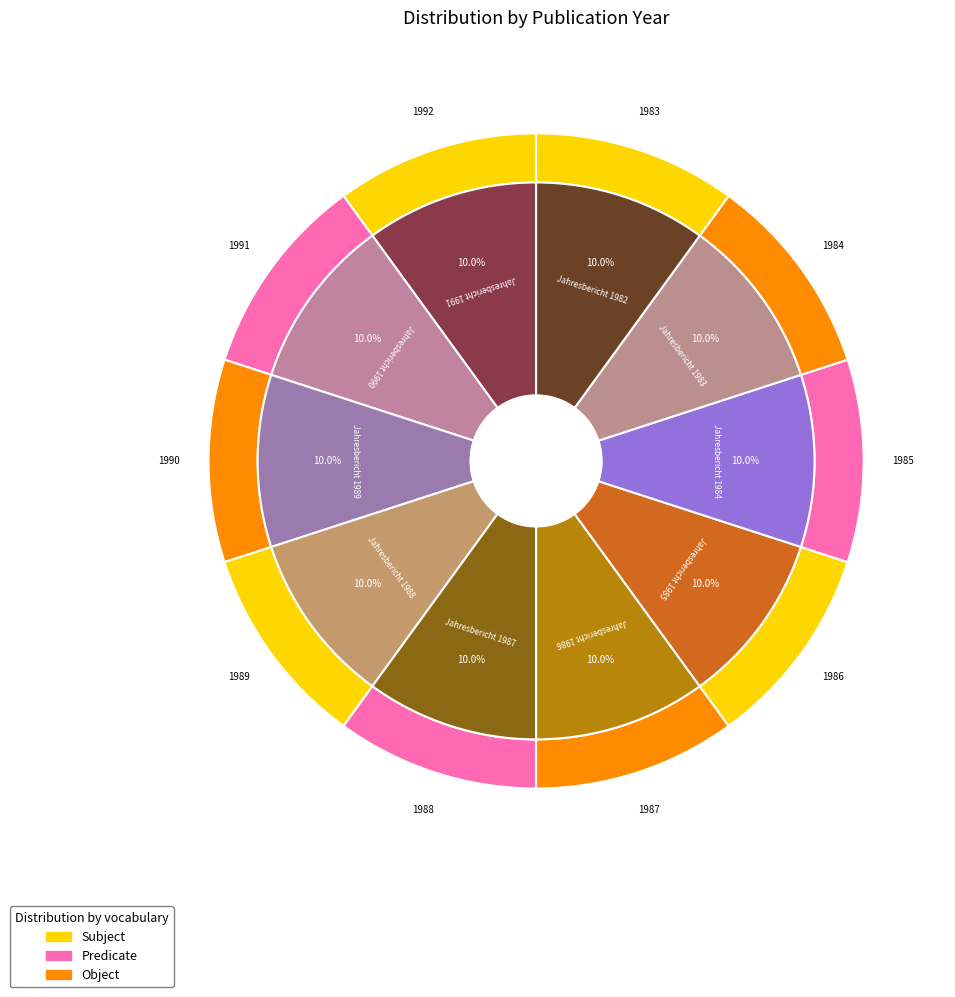

How much of the chart is everything except Jahresbericht 1986?

90.0%